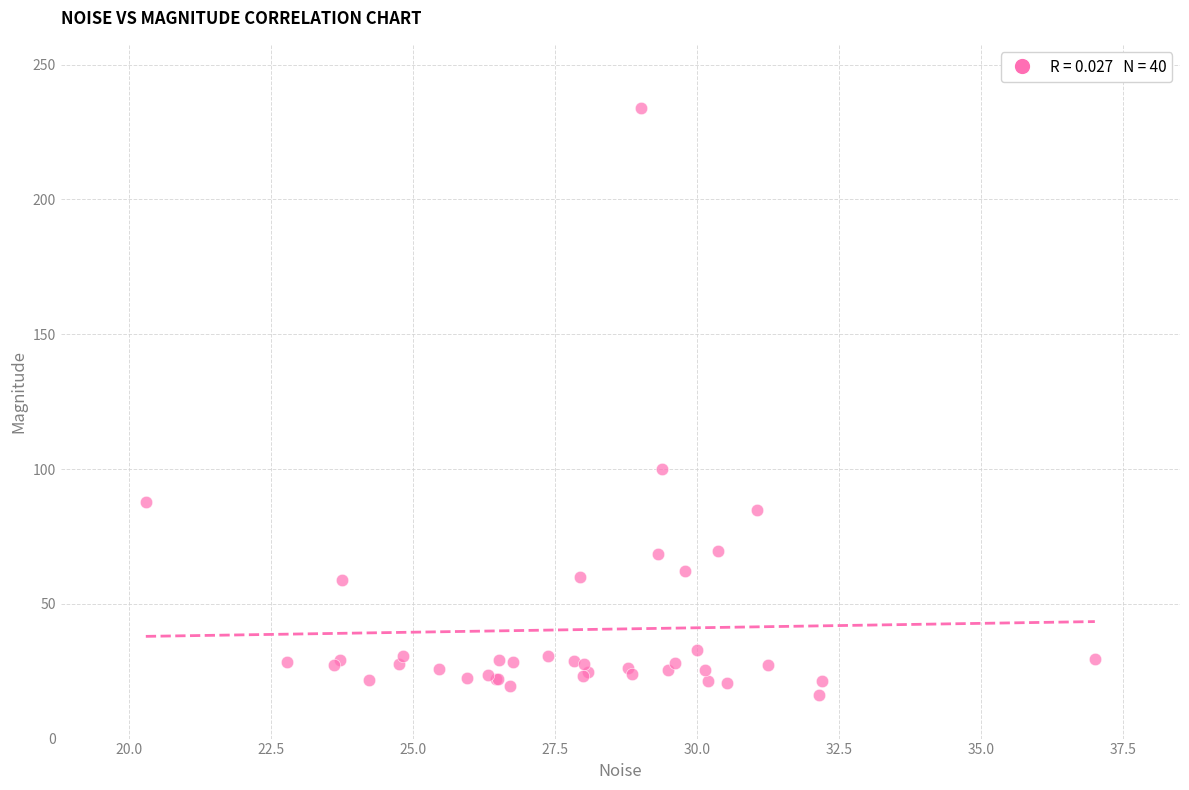

What Y value in the scatter plot is closest to 125?

100.0